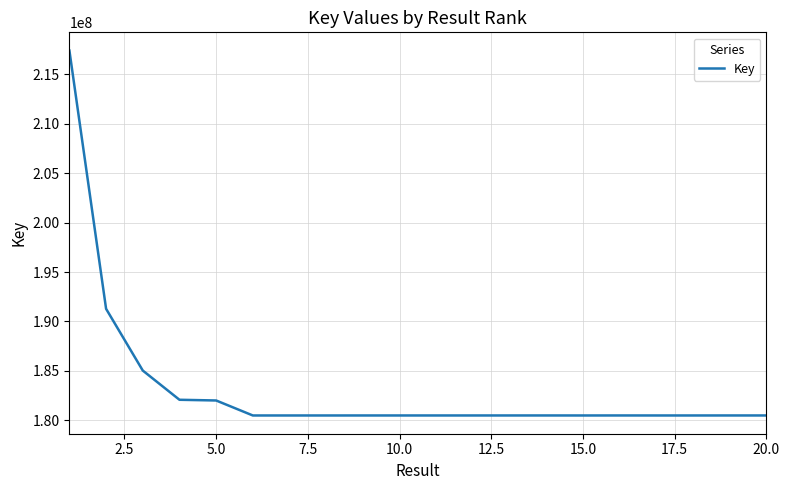

What is the minimum value shown in the chart?

180483936